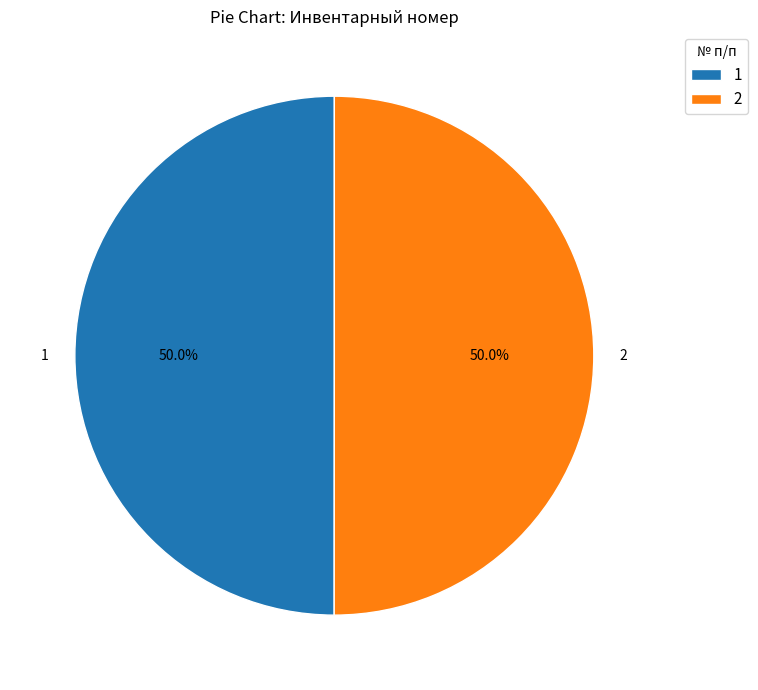

What percentage do 2 and 1 together represent?

100.0%